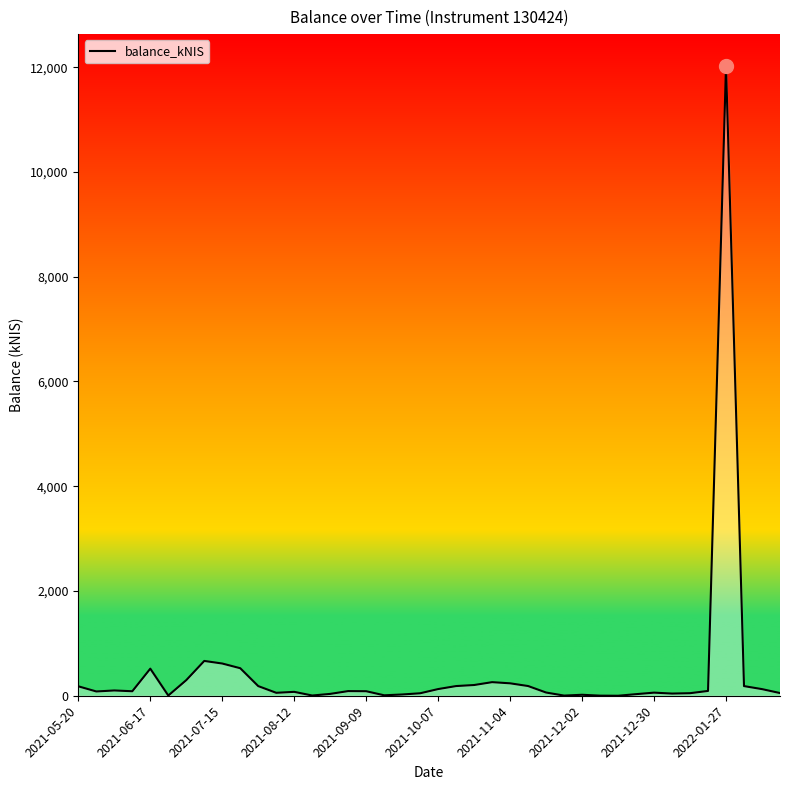

How many lines are shown in the chart?

1